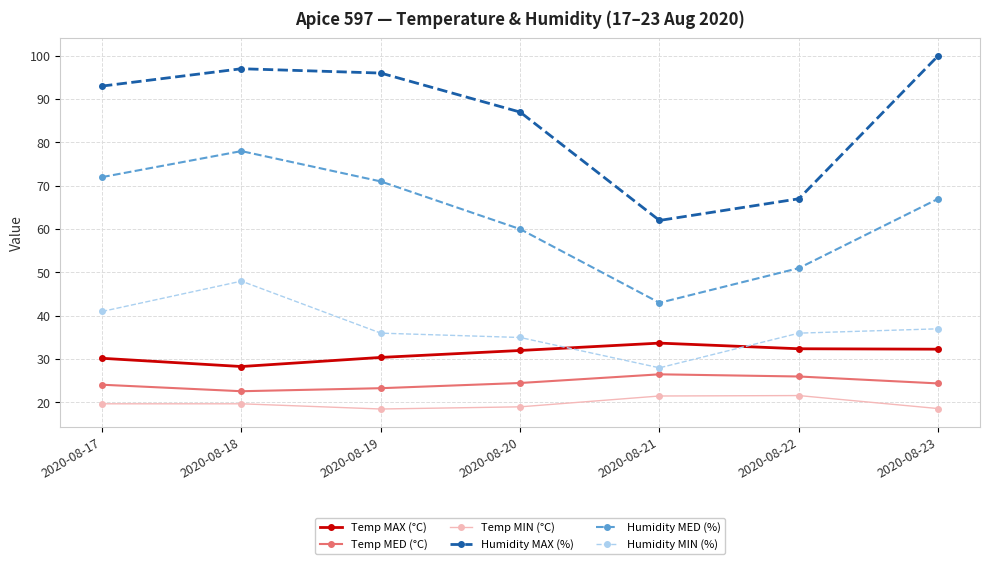

Rank the series by their maximum value, from highest to lowest.

Humidity MAX (%), Humidity MED (%), Humidity MIN (%), Temp MAX (°C), Temp MED (°C), Temp MIN (°C)